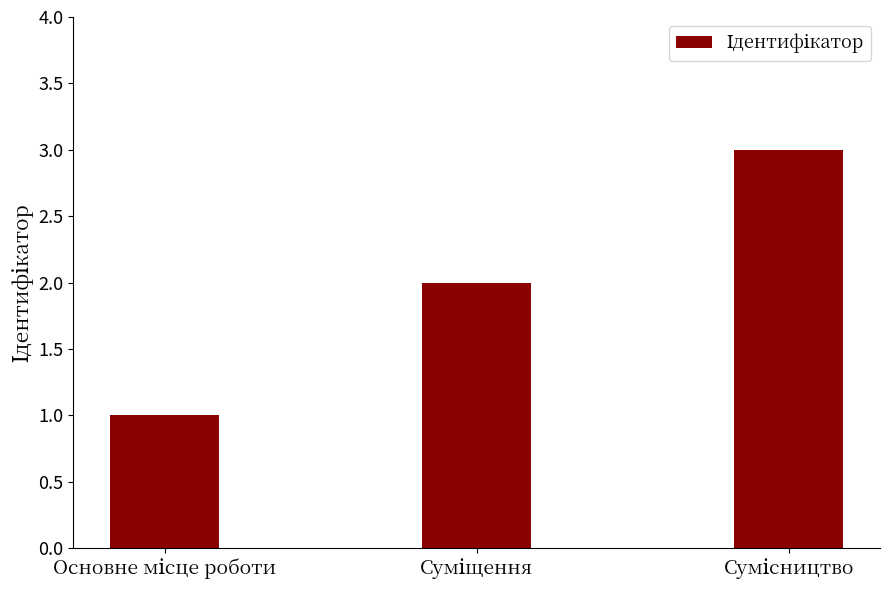

What is the sum of all values?

6